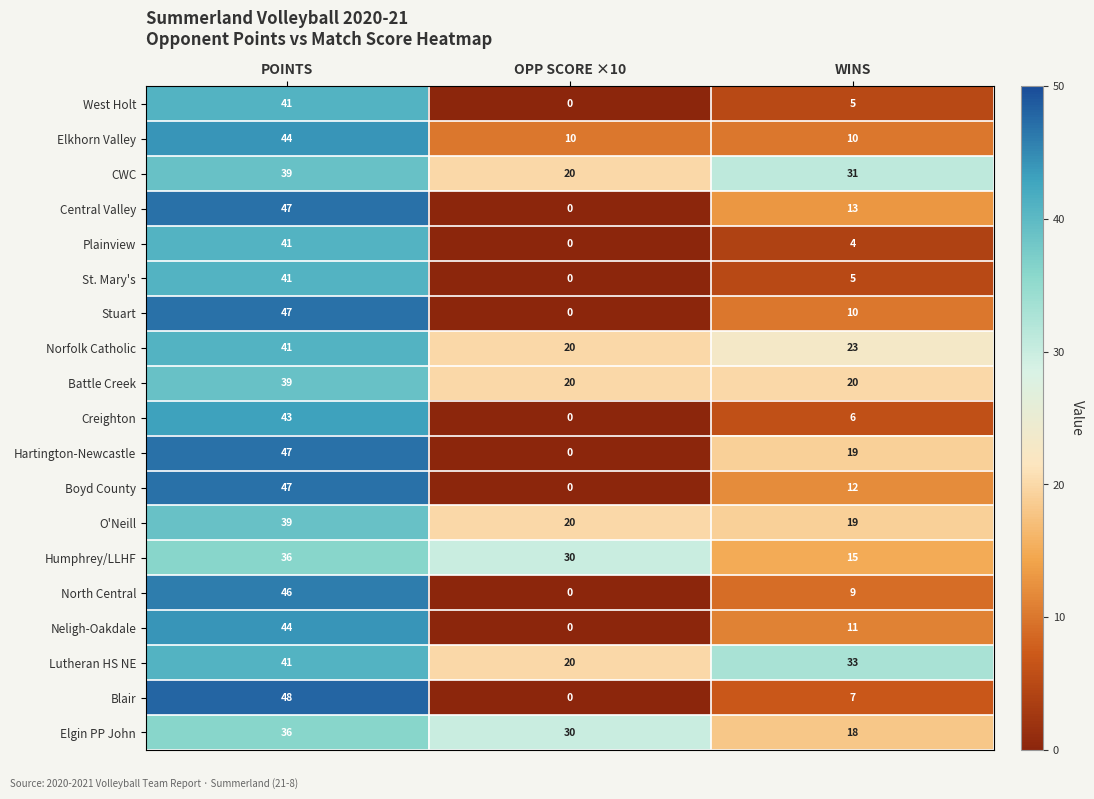

What is the sum of the Blair values at POINTS and WINS?

55